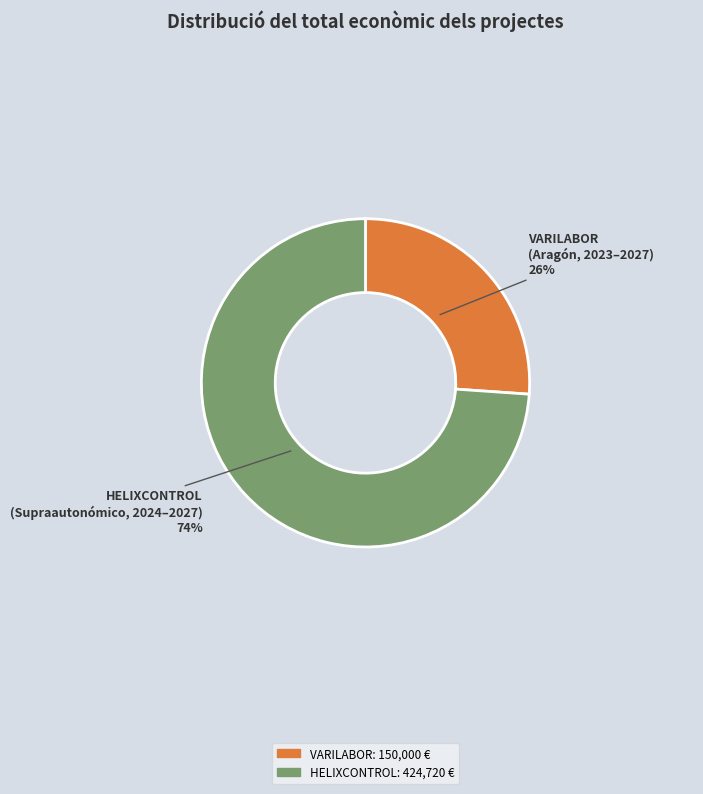

Is there a majority slice in this chart?

Yes